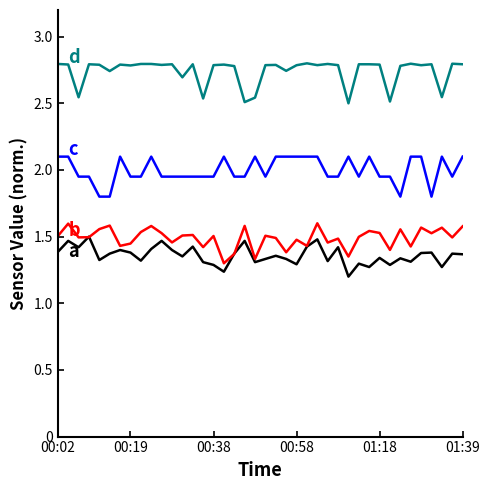

What is the greatest value displayed?

2.8